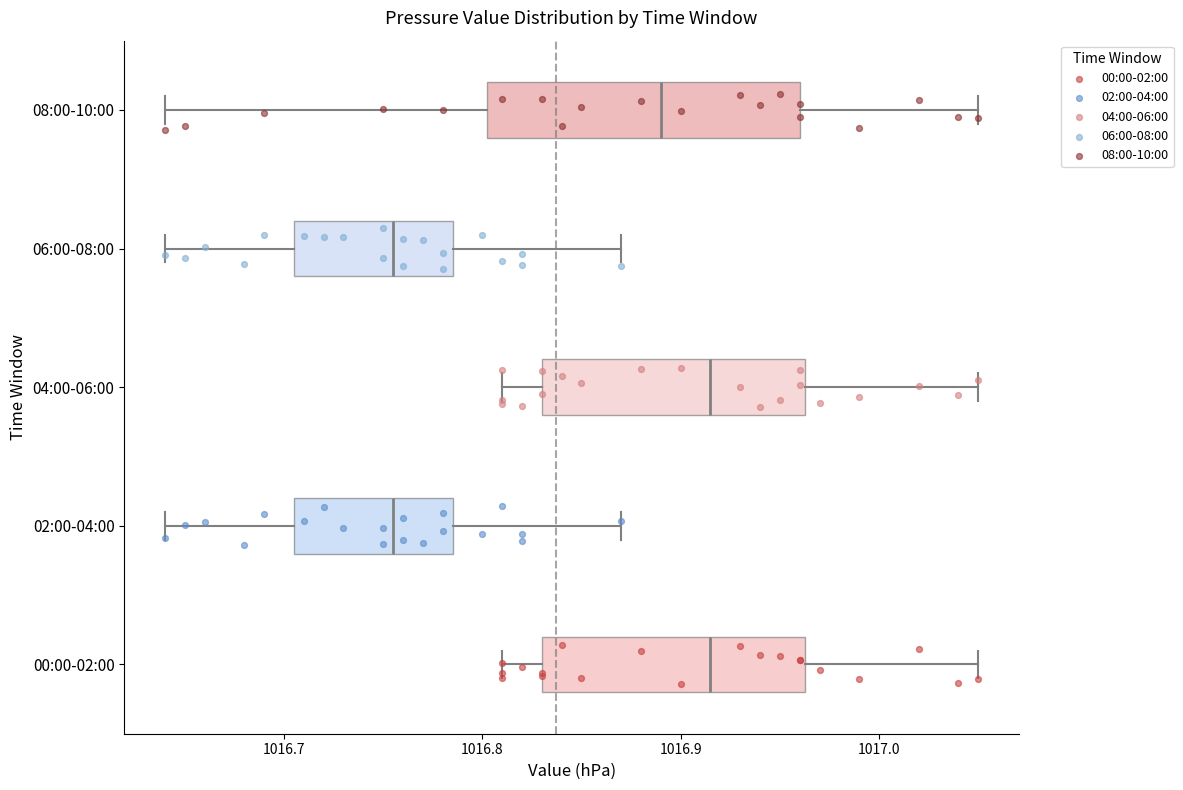

Where does the left whisker of the box for 00:00-02:00 end on the x-axis? The values are not printed on the chart, so give them approximately, as read against the axis.

1016.81